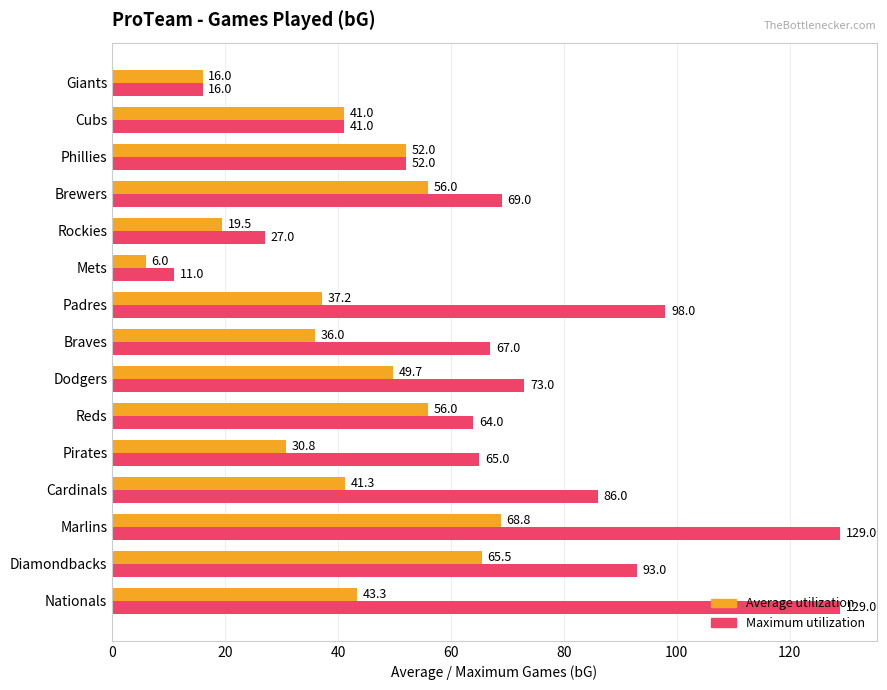

Is it true that Maximum utilization equals 27.9 at Braves?

False